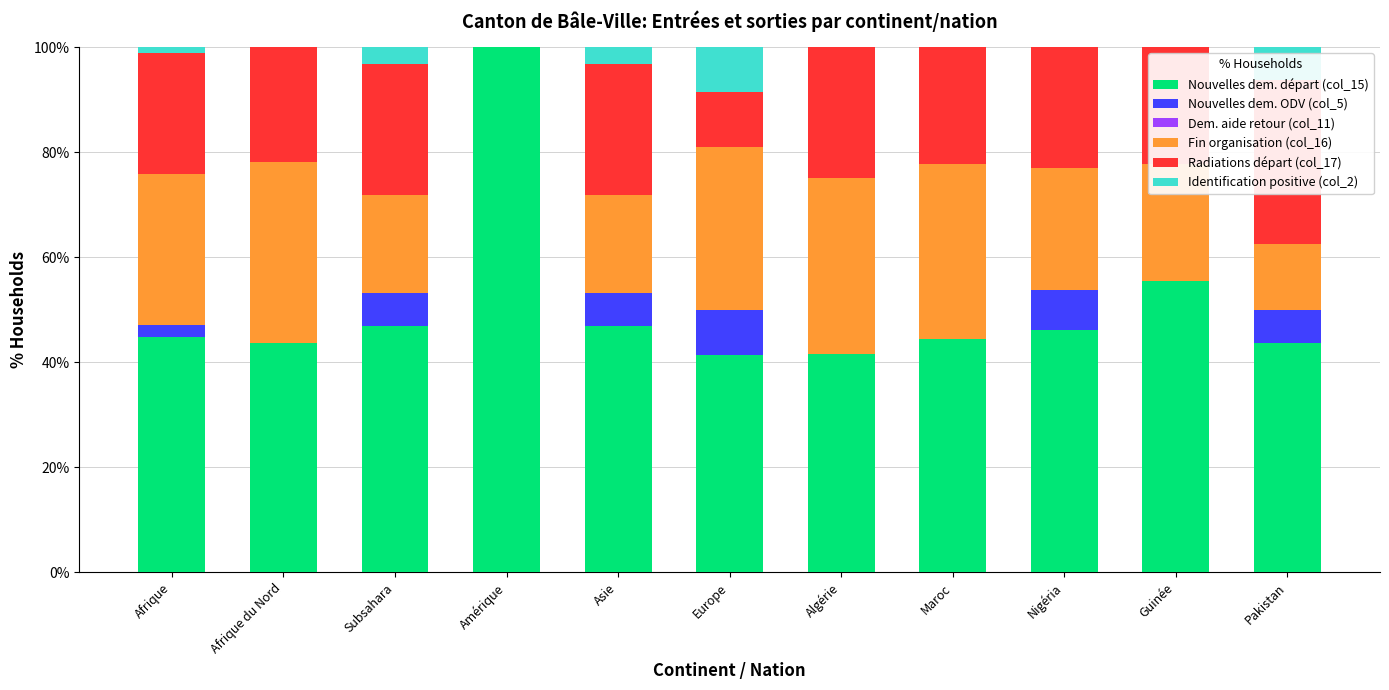

Where is Radiations départ (col_17) nearest to the value 15?

Europe